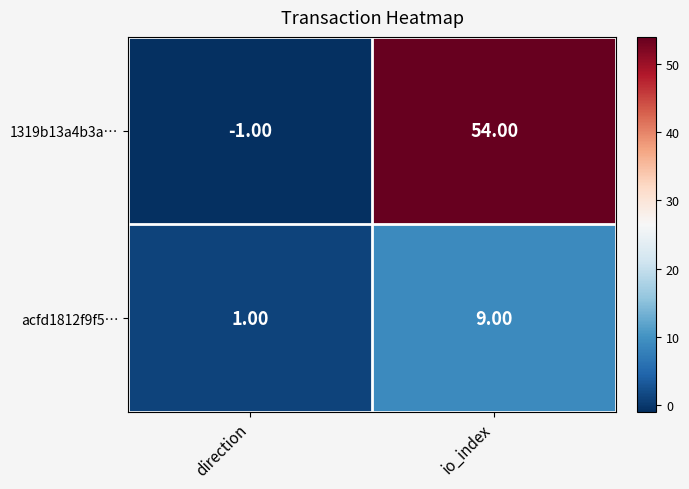

How many series are shown in this chart?

2